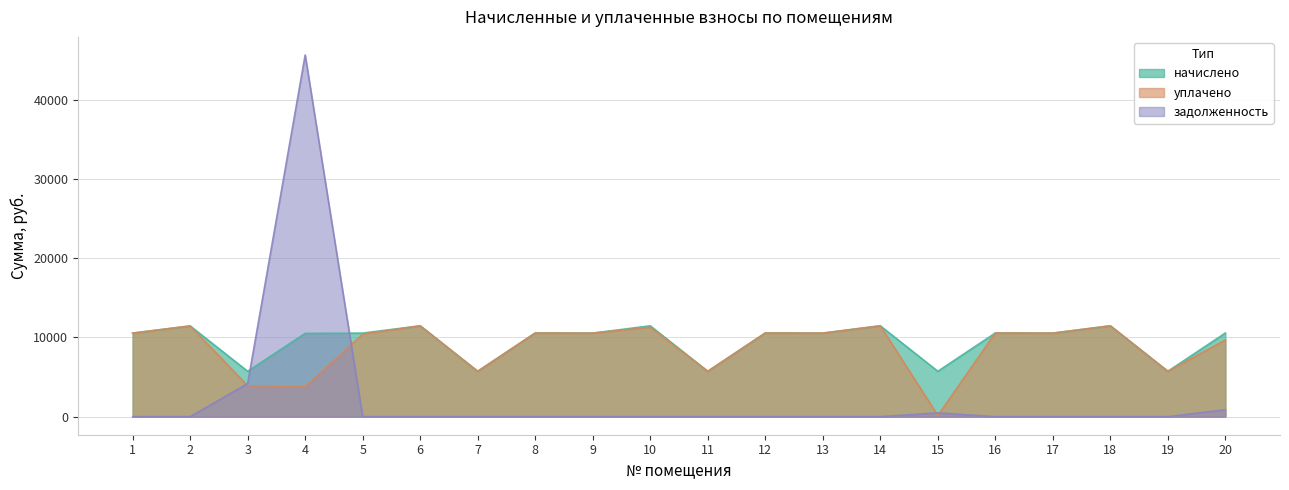

What is the average value of the задолженность series?

2561.6